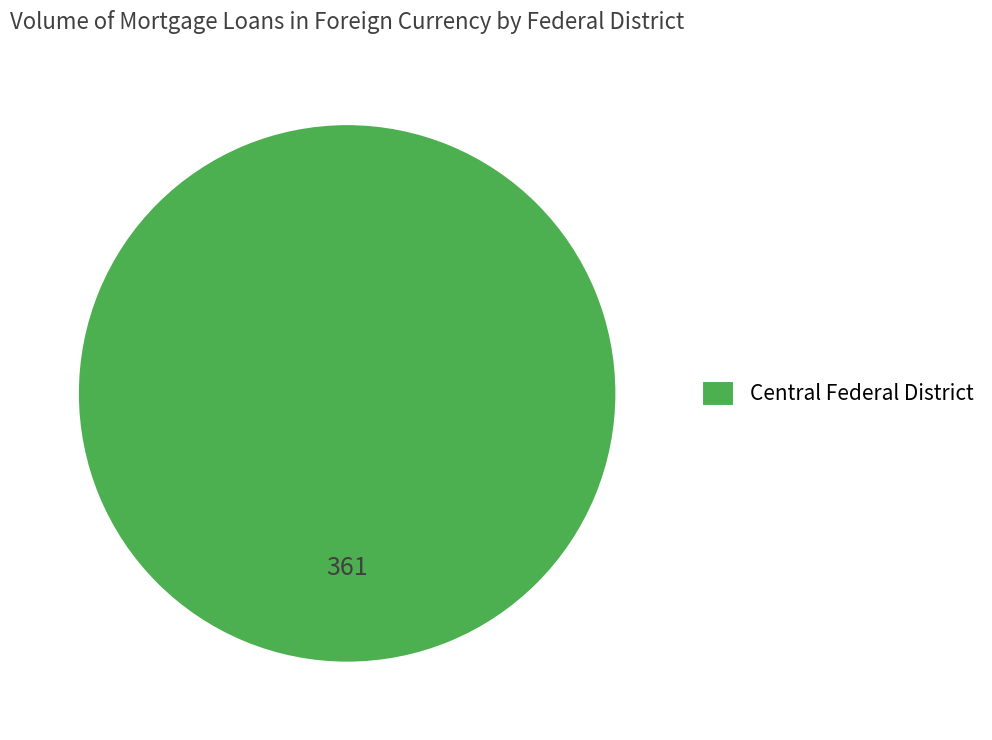

How many slices are in this pie chart?

1